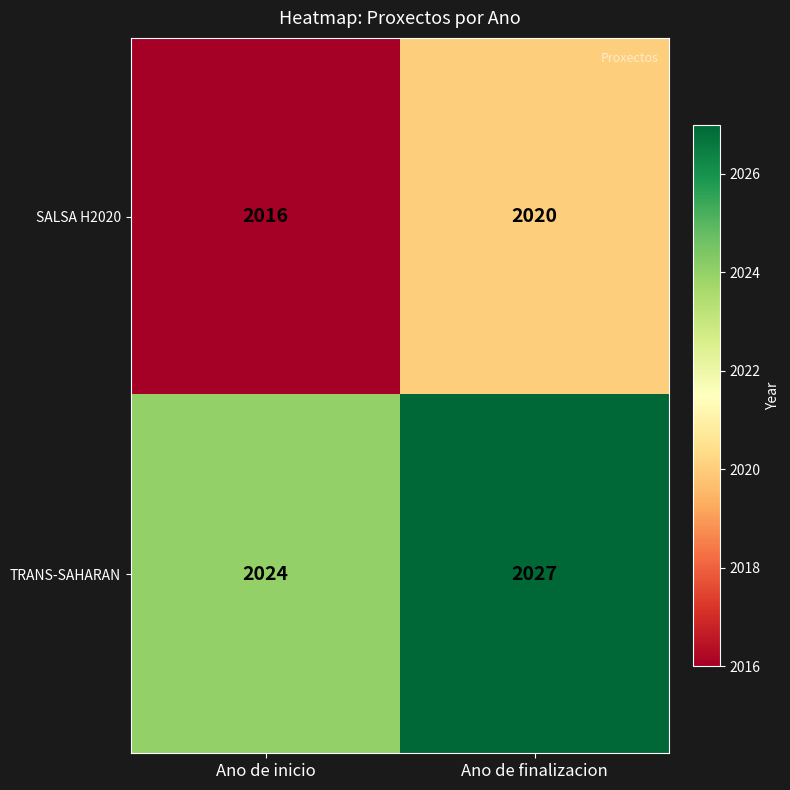

What is the spread (max minus min) of values at Ano de inicio?

8